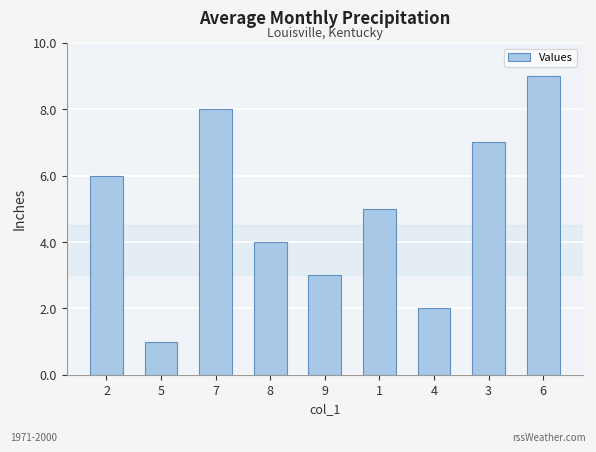

What is the difference between the second highest and second lowest values?

6